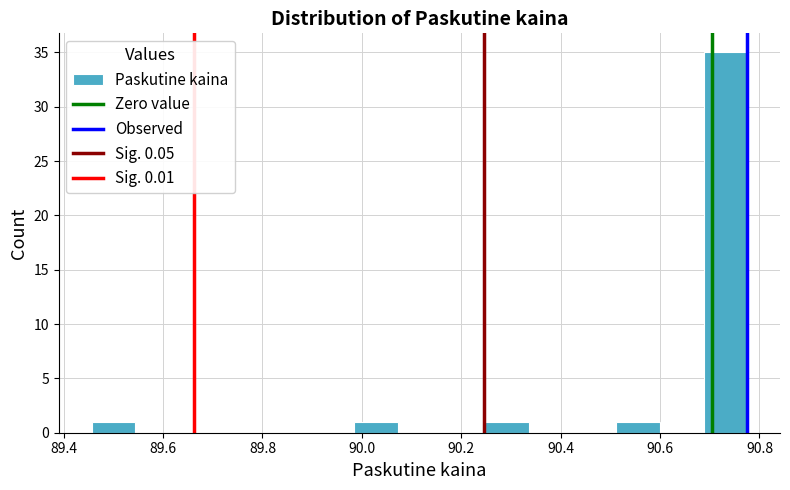

Reading left to right, list every bar in this chart as the range it spans on the x-axis followed by its height. Neither the bar edges nor the heights are printed on the chart, so give them approximately, as read against the axes.

89.46 to 89.54: 1
89.54 to 89.64: 0
89.64 to 89.72: 0
89.72 to 89.80: 0
89.80 to 89.90: 0
89.90 to 89.98: 0
89.98 to 90.08: 1
90.08 to 90.16: 0
90.16 to 90.24: 0
90.24 to 90.34: 1
90.34 to 90.42: 0
90.42 to 90.52: 0
90.52 to 90.60: 1
90.60 to 90.68: 0
90.68 to 90.78: 35